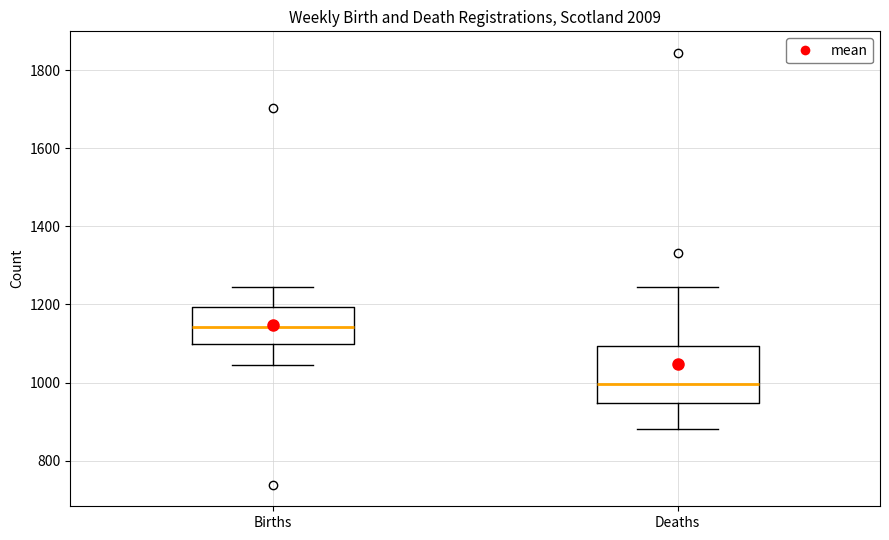

Where is the upper edge of the box for Births on the y-axis? The values are not printed on the chart, so give them approximately, as read against the axis.

1200